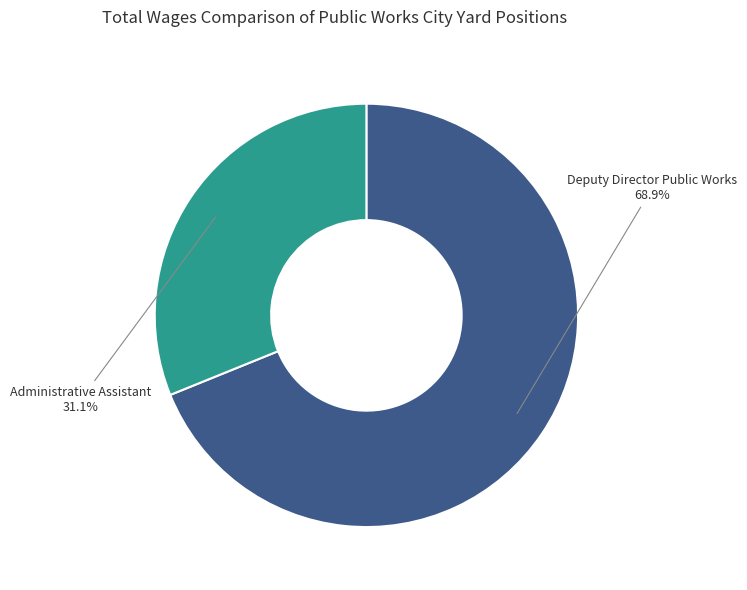

Is there a majority slice in this chart?

Yes